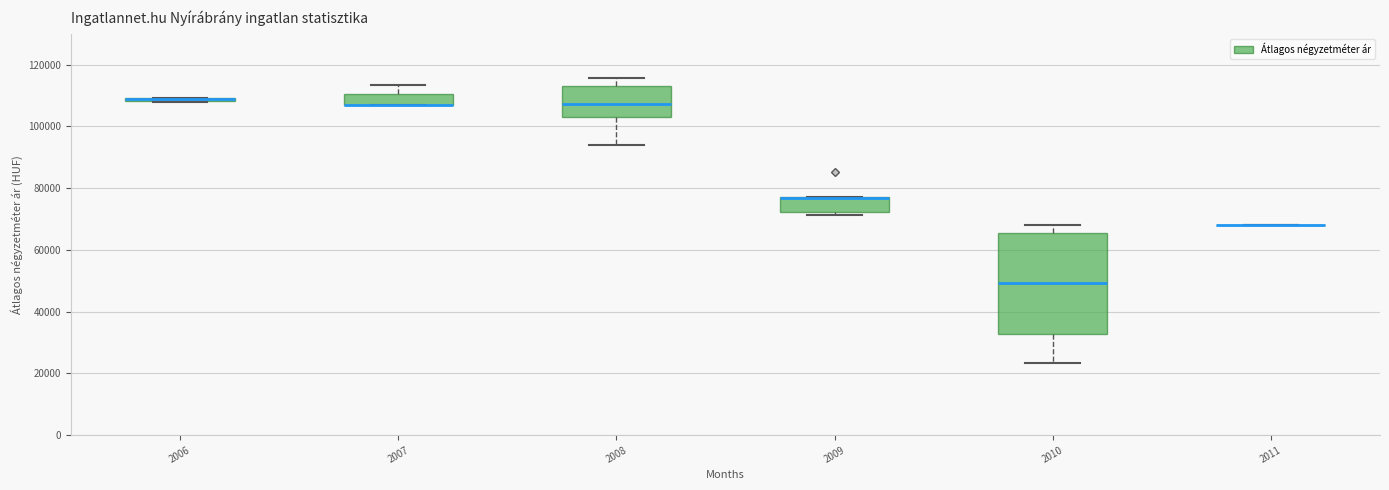

Where is the lower edge of the box at x = 2009 on the y-axis? The values are not printed on the chart, so give them approximately, as read against the axis.

72000